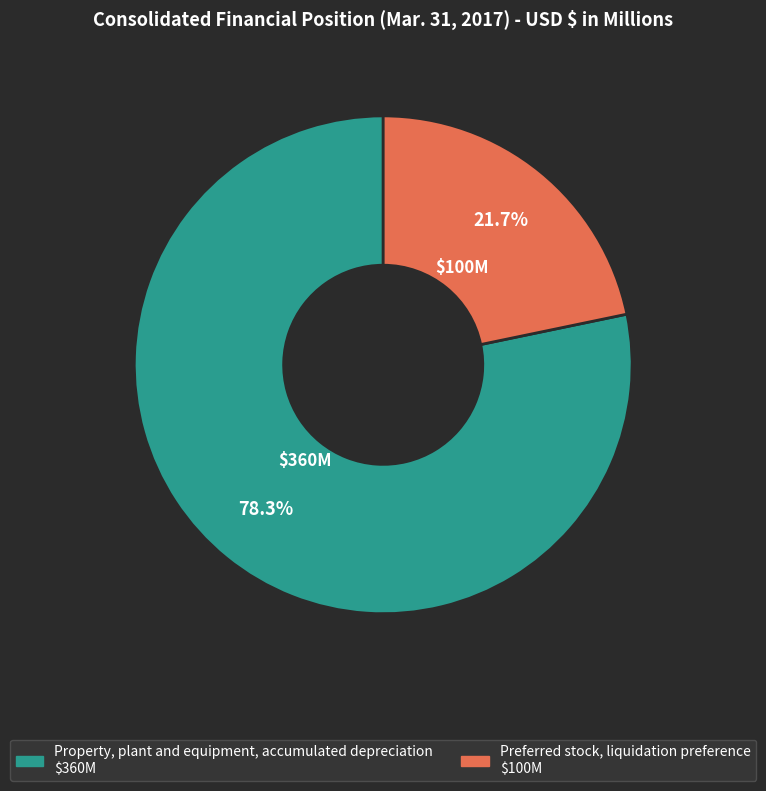

To the nearest percent, what portion does Property, plant and equipment, accumulated depreciation represent?

78%